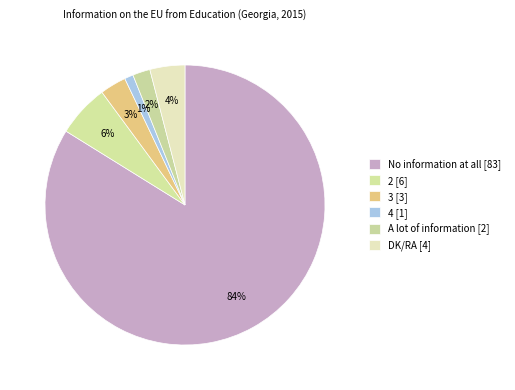

To the nearest percent, what percentage of the pie is A lot of information?

2%